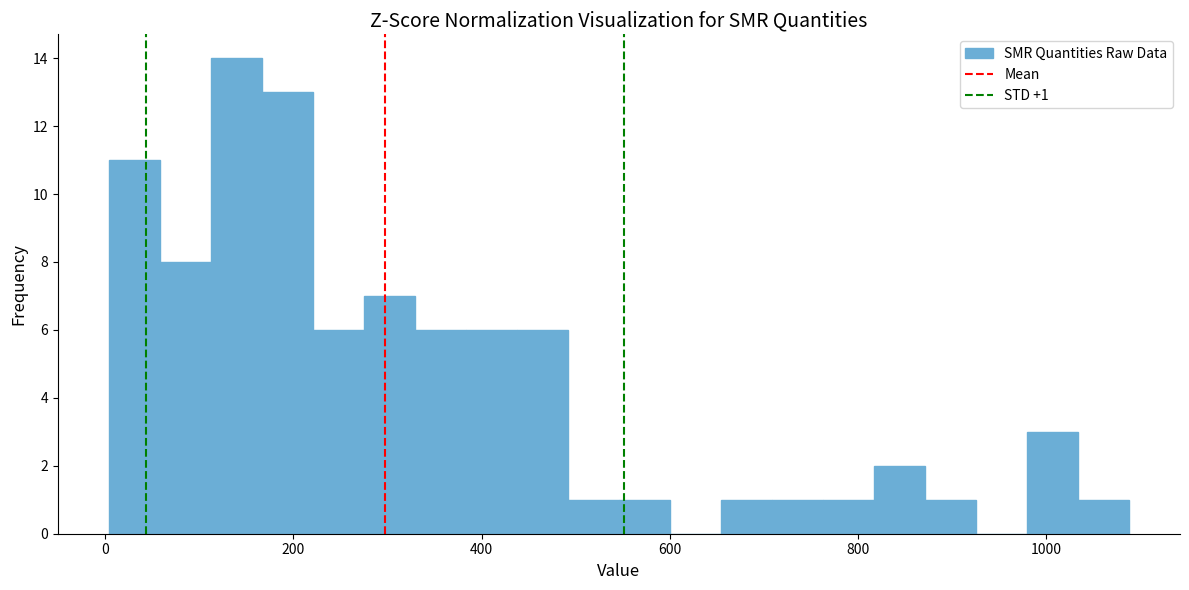

Read against the x-axis, roughly where is the centre of the tallest bar?

140